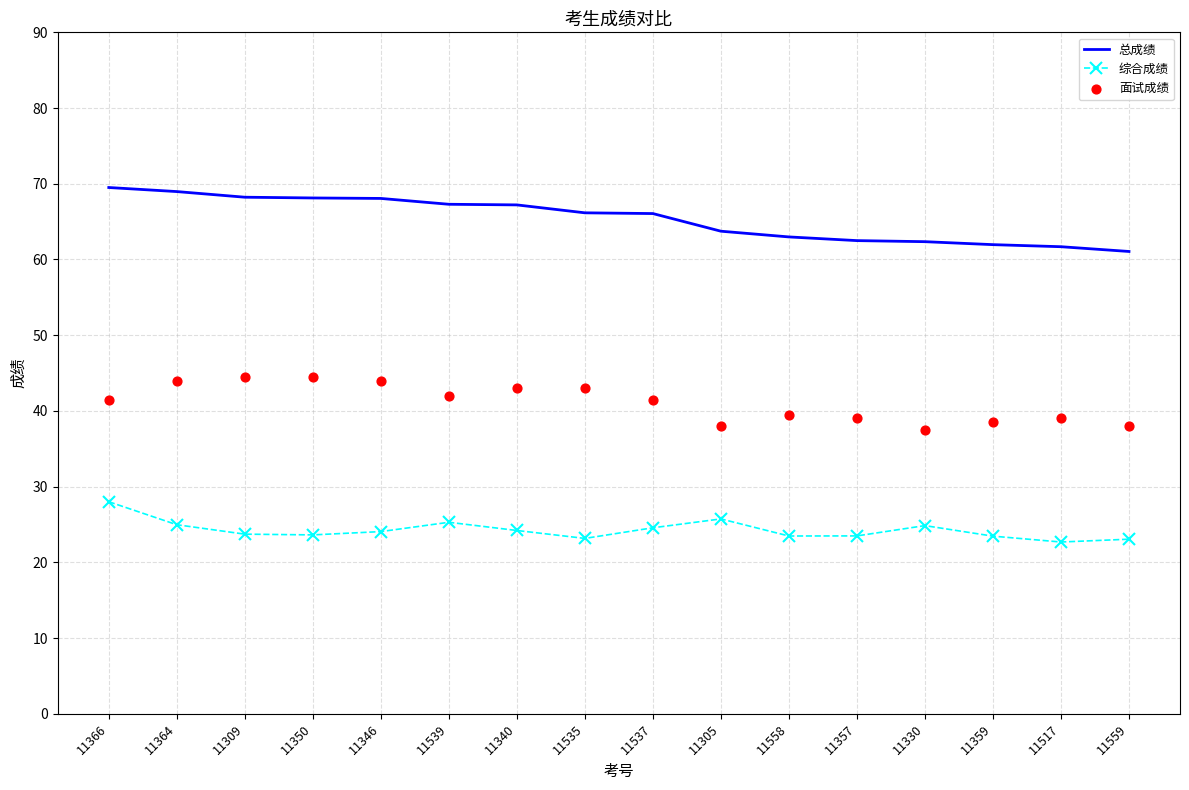

What are all the series names shown in the legend?

总成绩, 综合成绩, 面试成绩